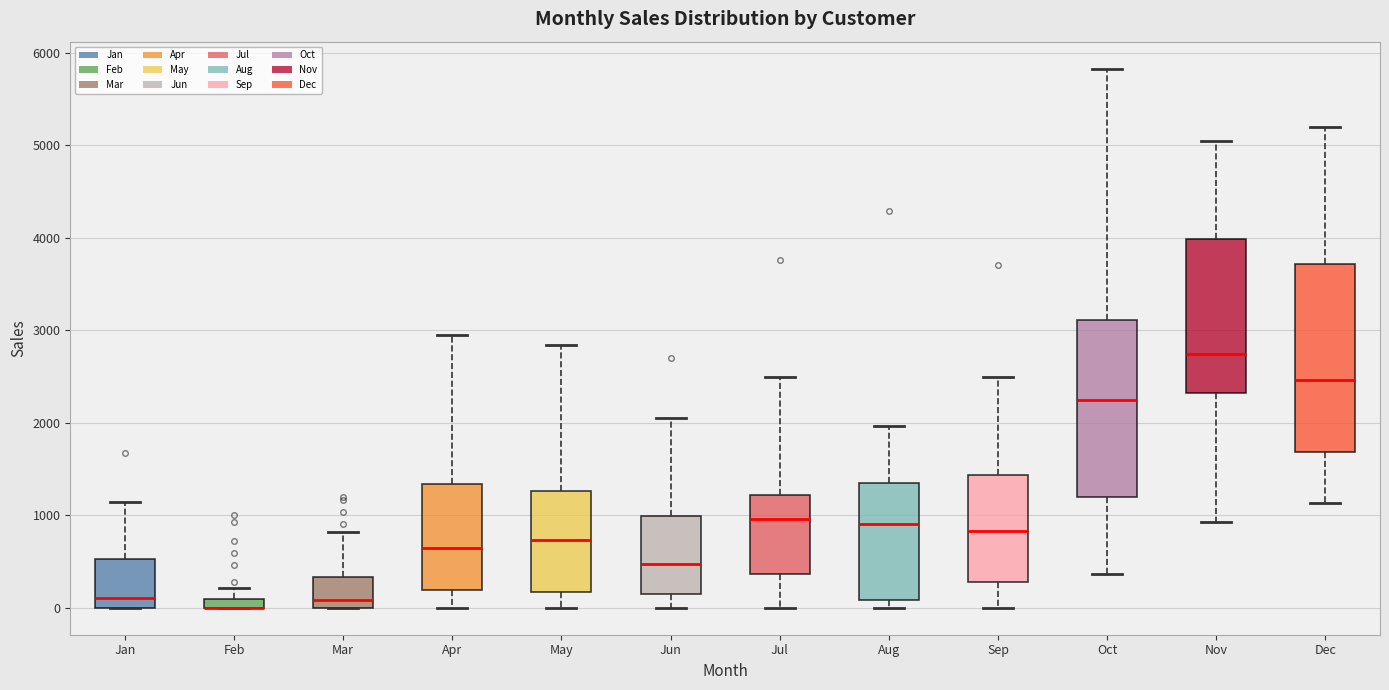

Comparing the boxes themselves (not the whiskers), which one is the tallest?

Dec